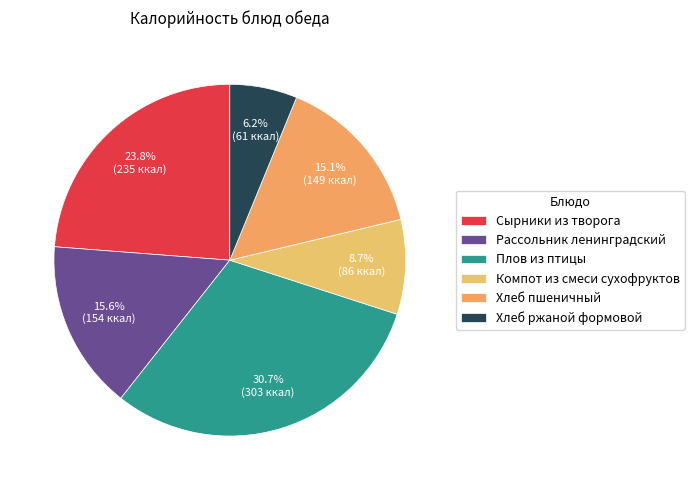

Rank the categories by value from highest to lowest.

Плов из птицы, Сырники из творога, Рассольник ленинградский, Хлеб пшеничный, Компот из смеси сухофруктов, Хлеб ржаной формовой